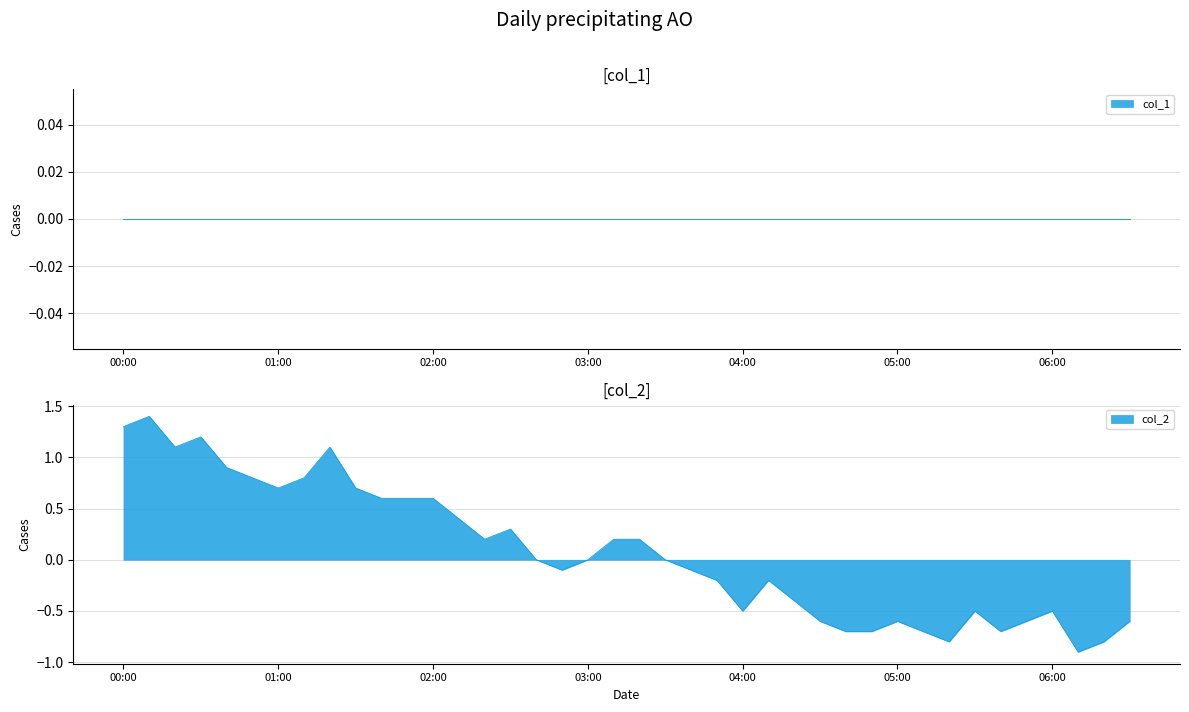

What is the value of the 6th point from the left?

0.8